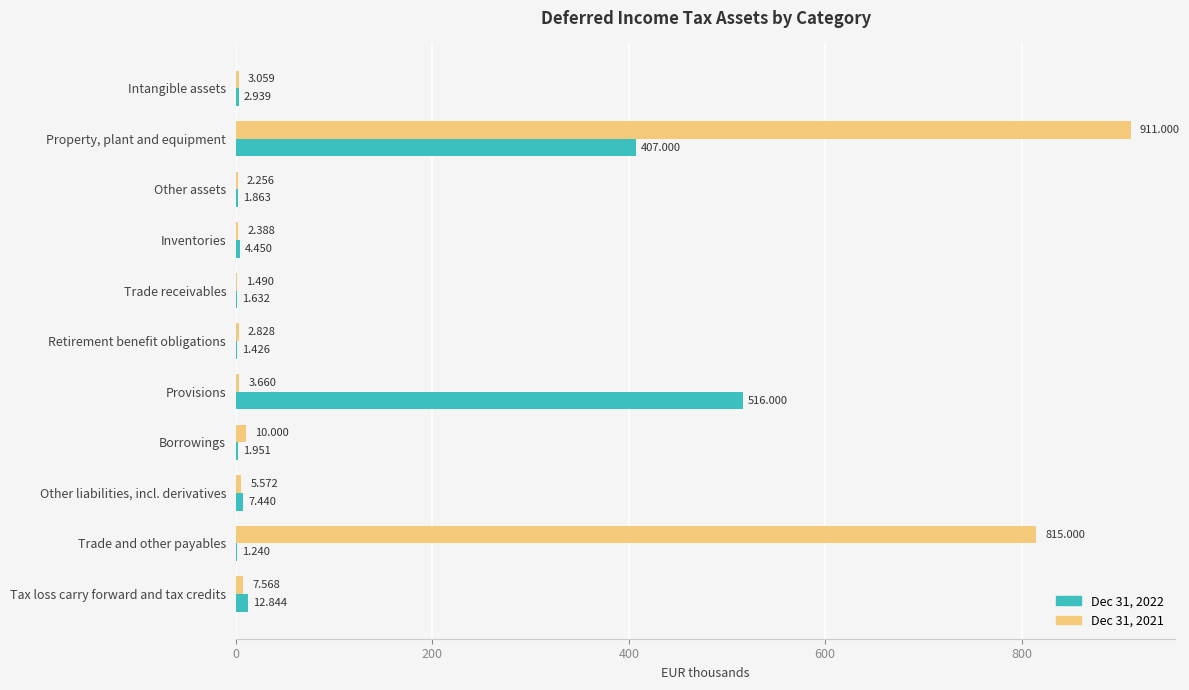

What is the highest value of the Dec 31, 2022 series?

516.0